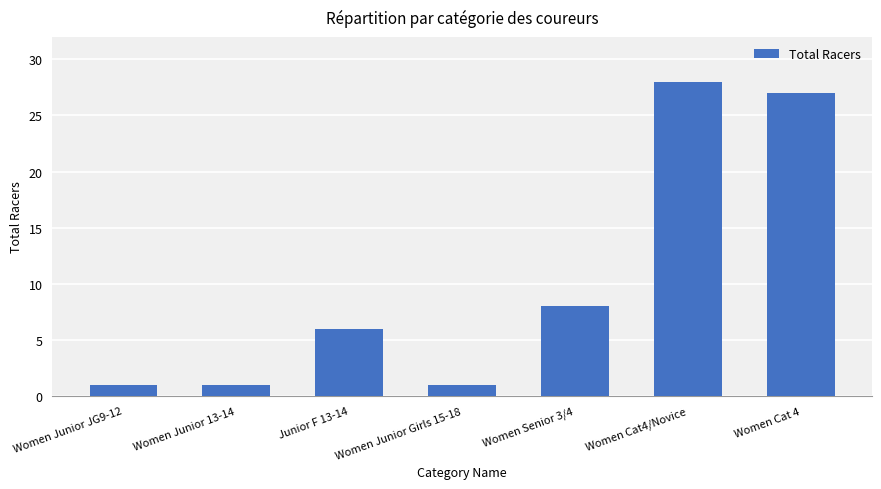

Which label corresponds to the largest value in the chart?

Women Cat4/Novice